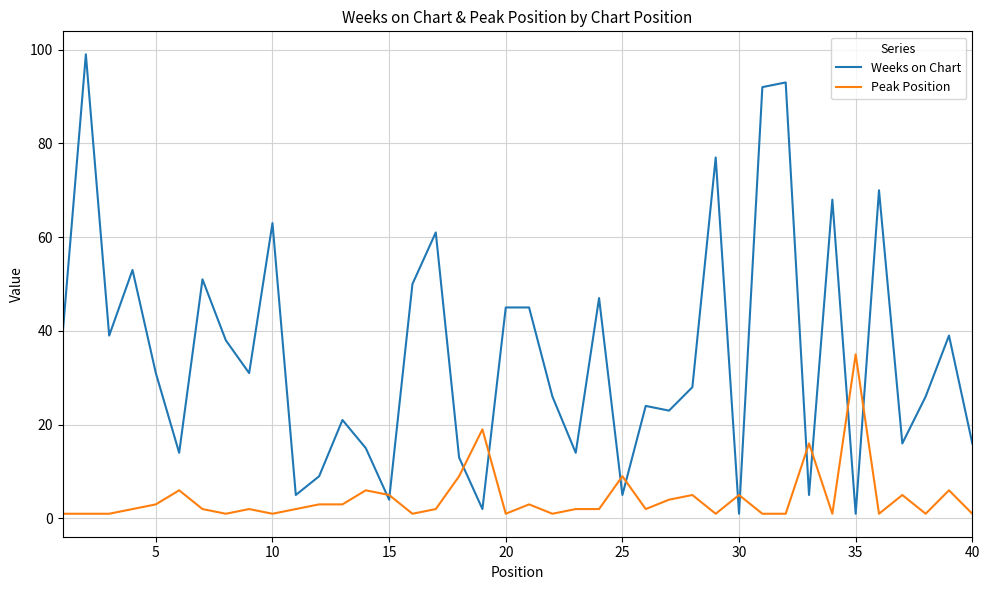

List the series in order of their peak value, highest first.

Weeks on Chart, Peak Position